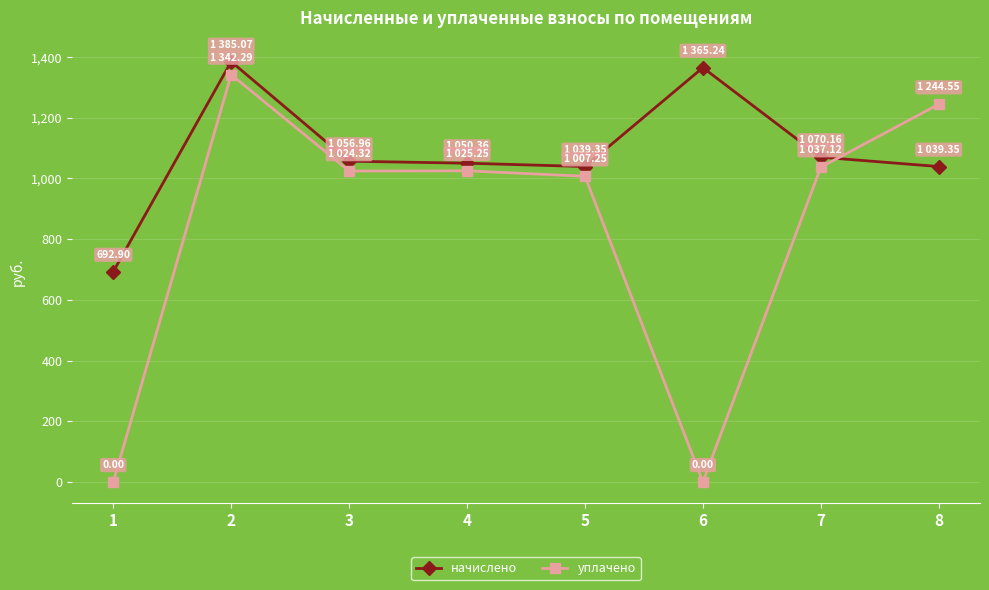

Where is the first local maximum for начислено?

2